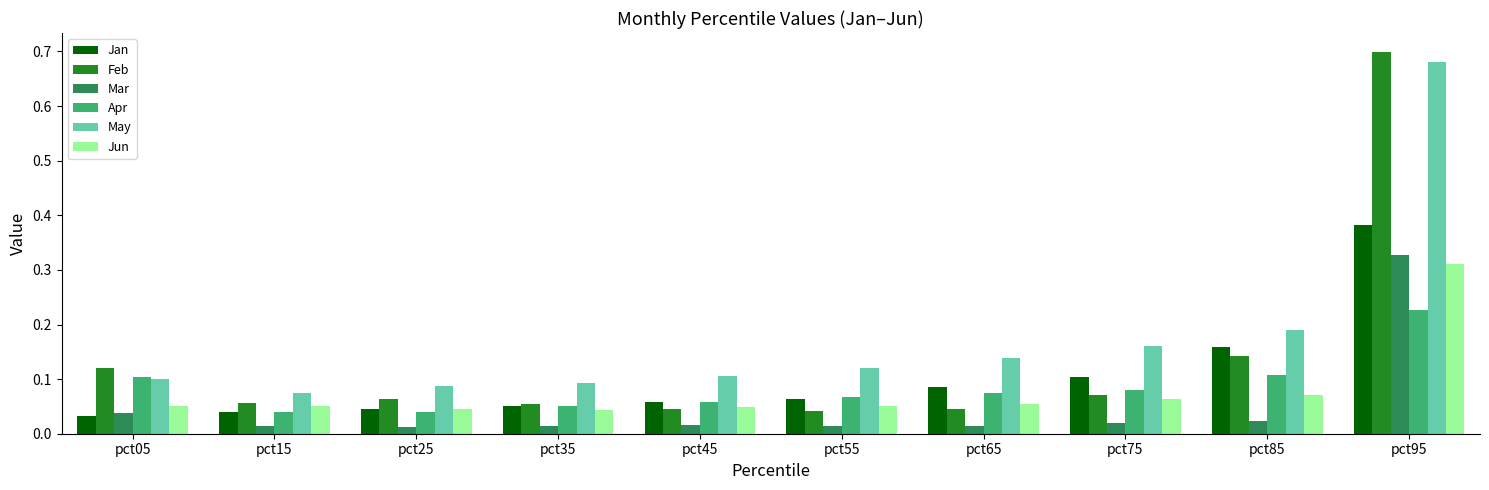

What is the difference between the maximum and minimum values in the May series?

0.6